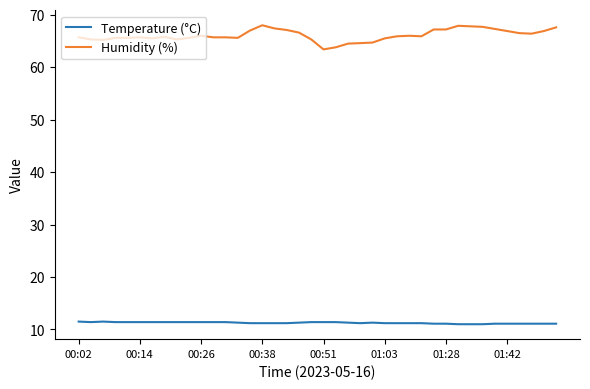

Rank the series by their maximum value, from highest to lowest.

Humidity (%), Temperature (°C)